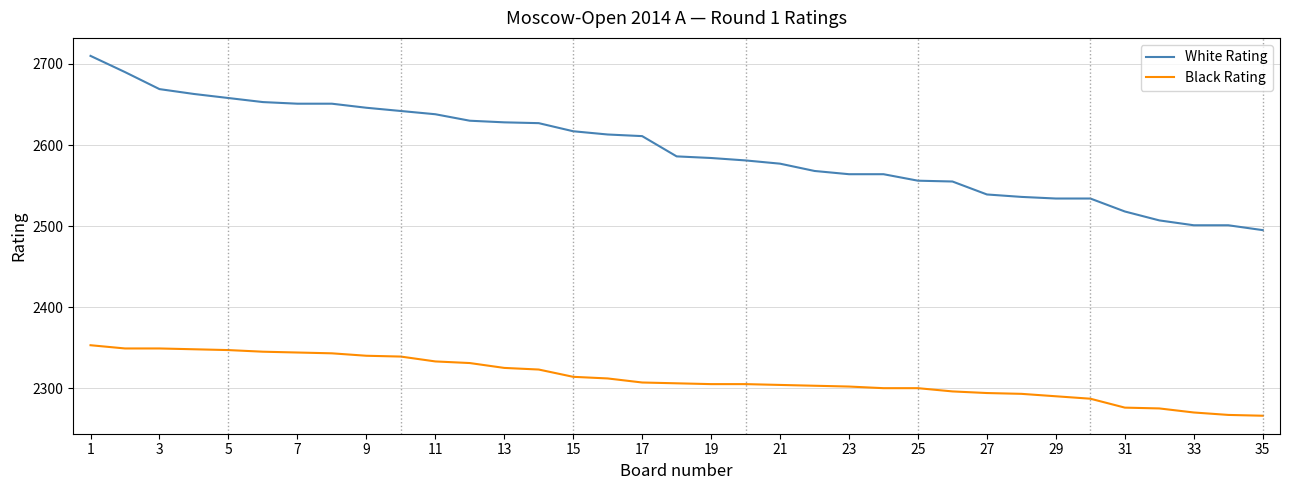

Rank the series by their maximum value, from lowest to highest.

Black Rating, White Rating